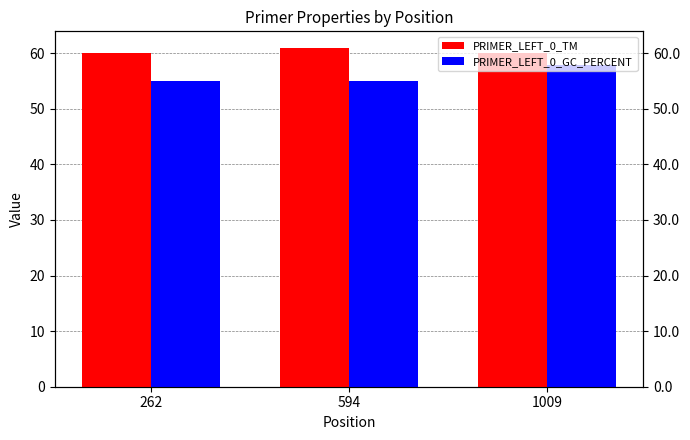

Rank the series by their maximum value, from highest to lowest.

PRIMER_LEFT_0_TM, PRIMER_LEFT_0_GC_PERCENT